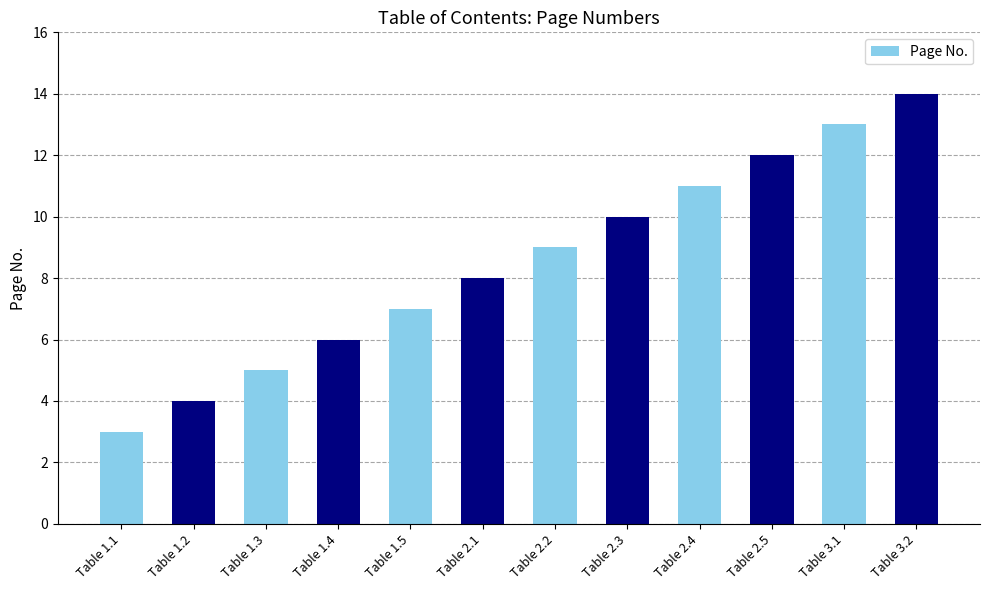

Is it true that the value at Table 3.2 is 14?

True